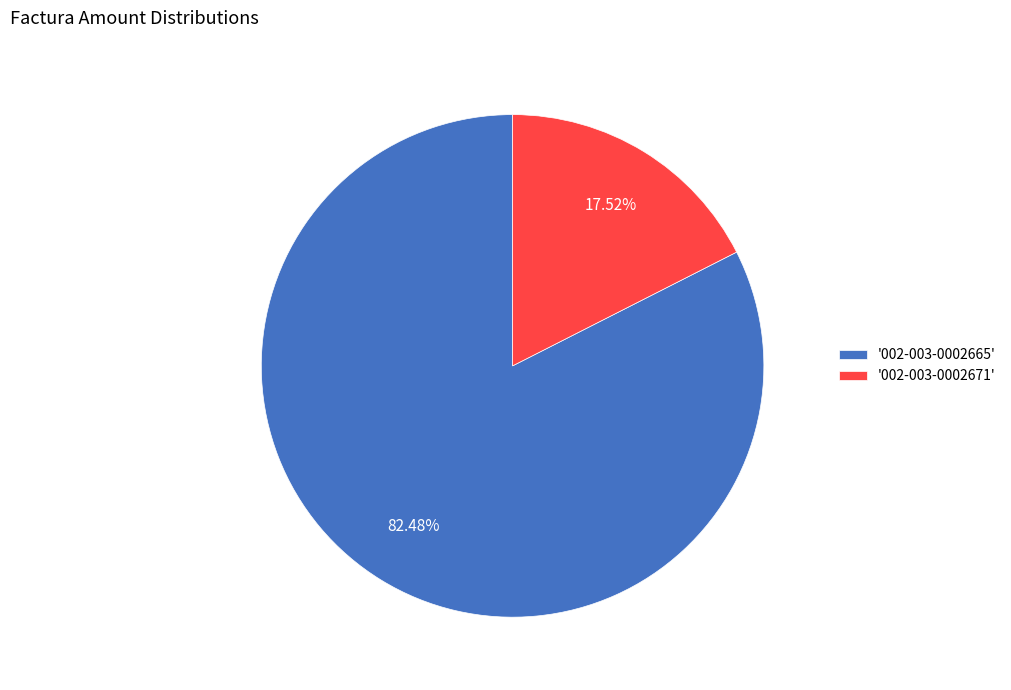

Combined, do '002-003-0002671' and '002-003-0002665' account for over 50%?

Yes